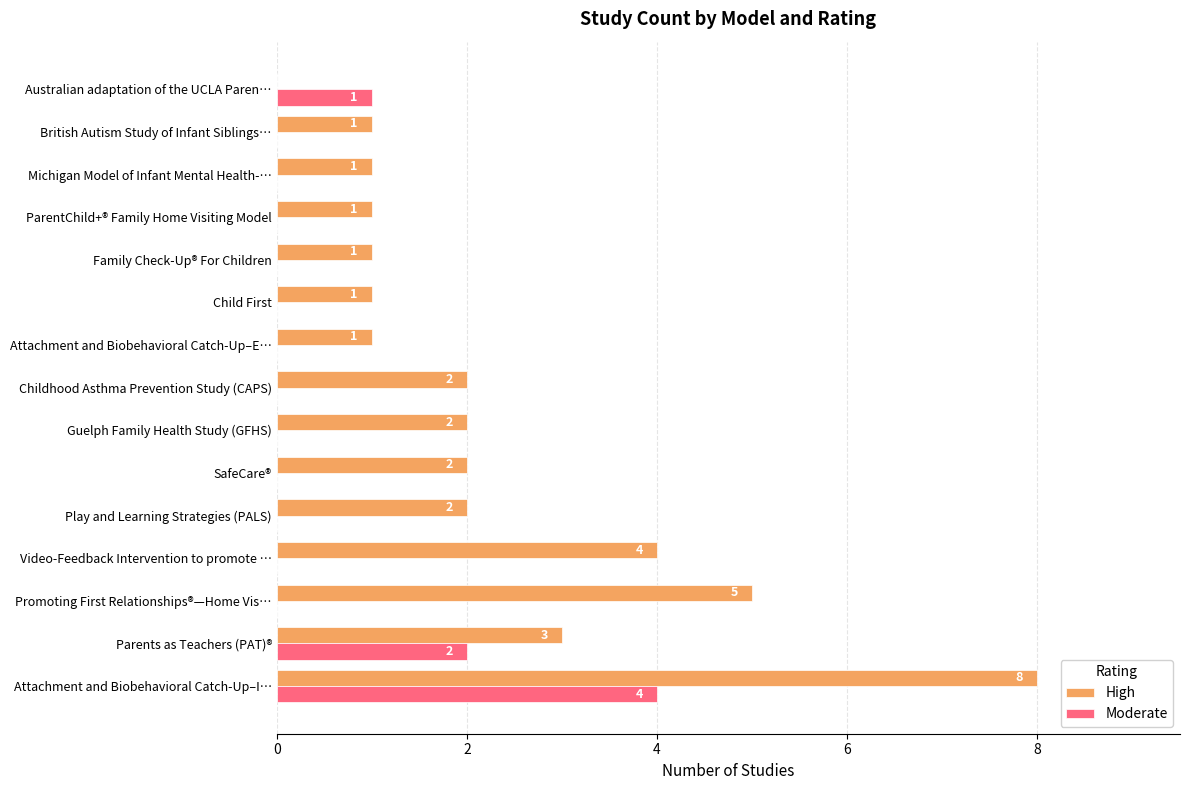

Is it true that Moderate equals 2 at Australian adaptation of the UCLA Paren…?

False